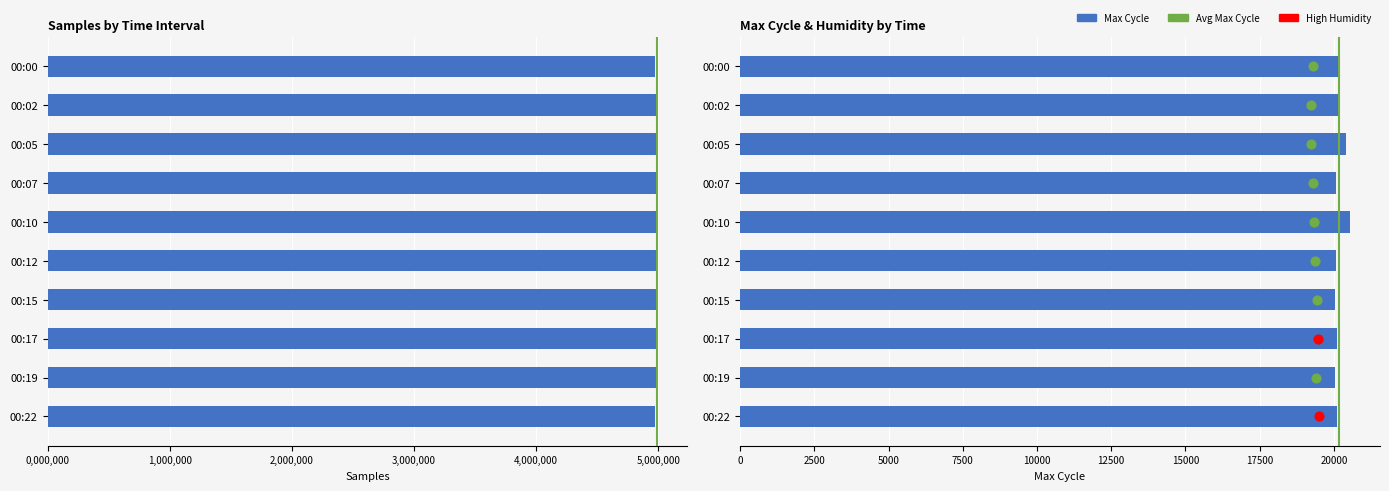

Which series contains the highest Y value?

Samples